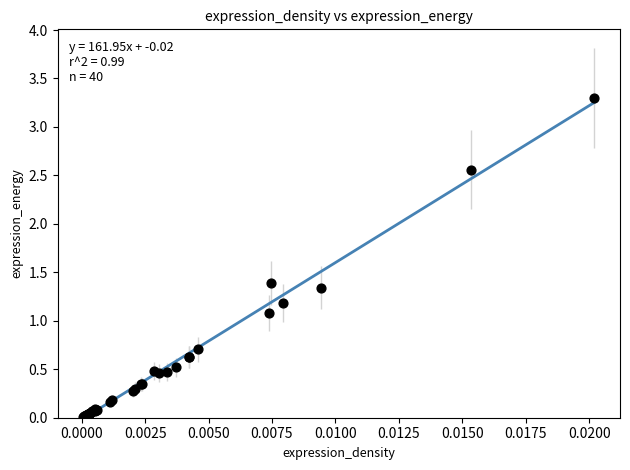

What Y value in the scatter plot is closest to 1?

1.1